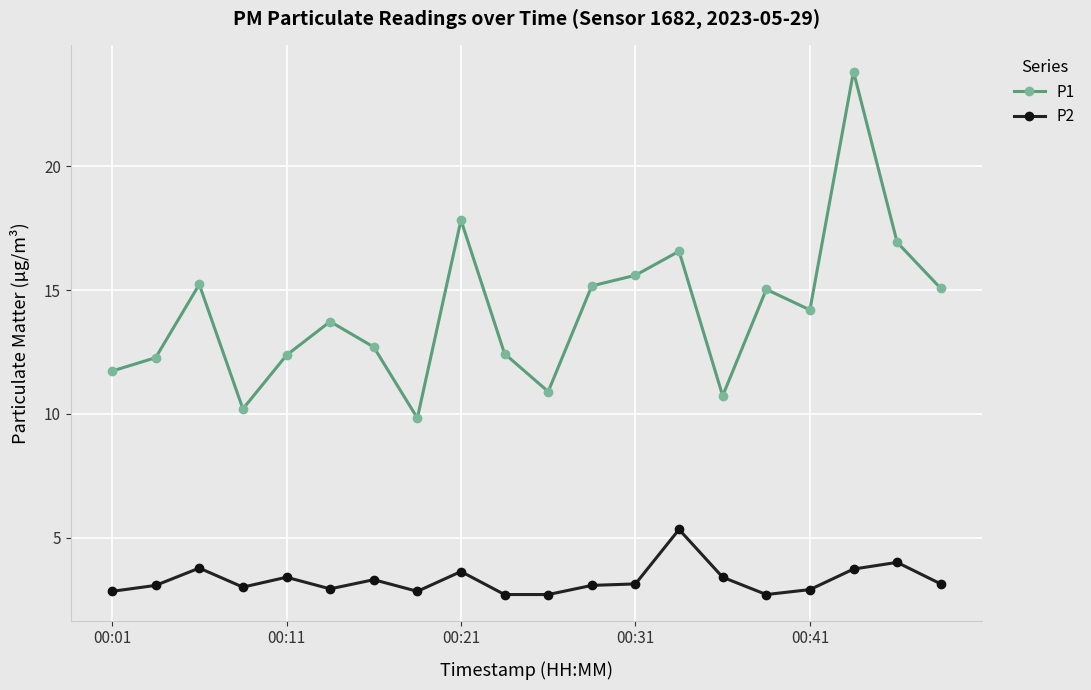

What is the maximum value shown in the chart?

23.8